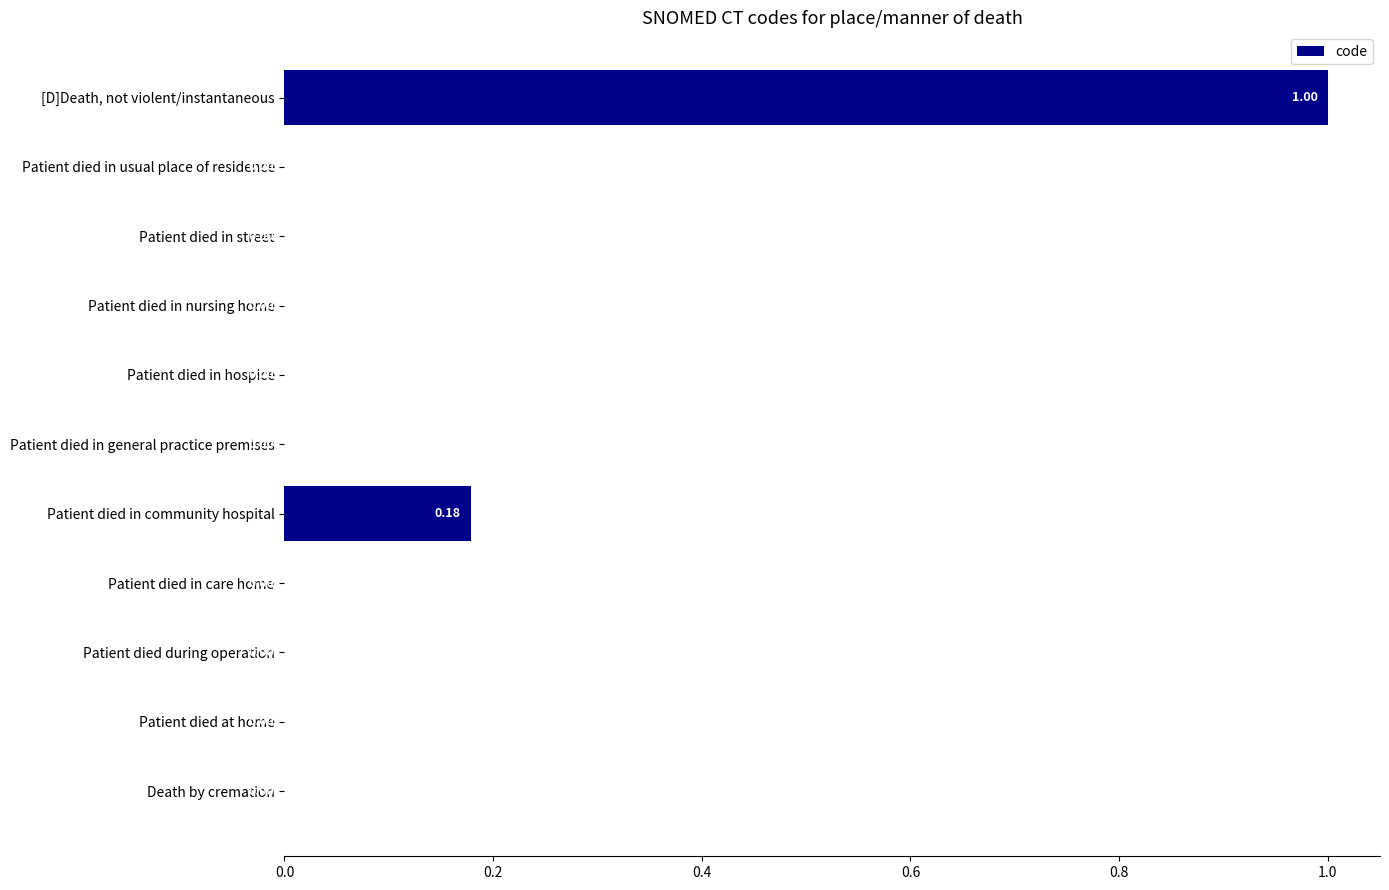

What is the sum of all values?

1.2